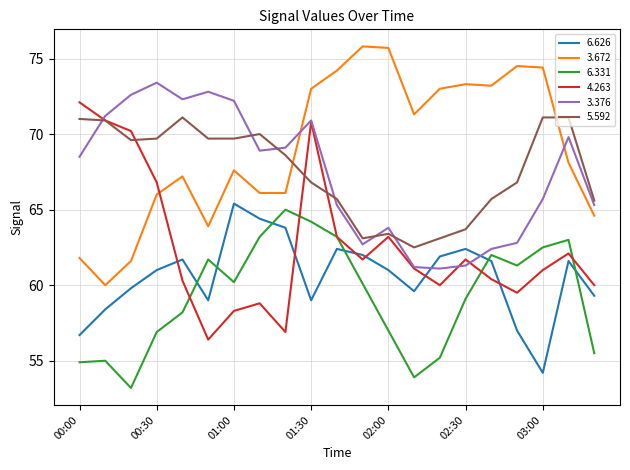

What is the minimum value shown in the chart?

53.2